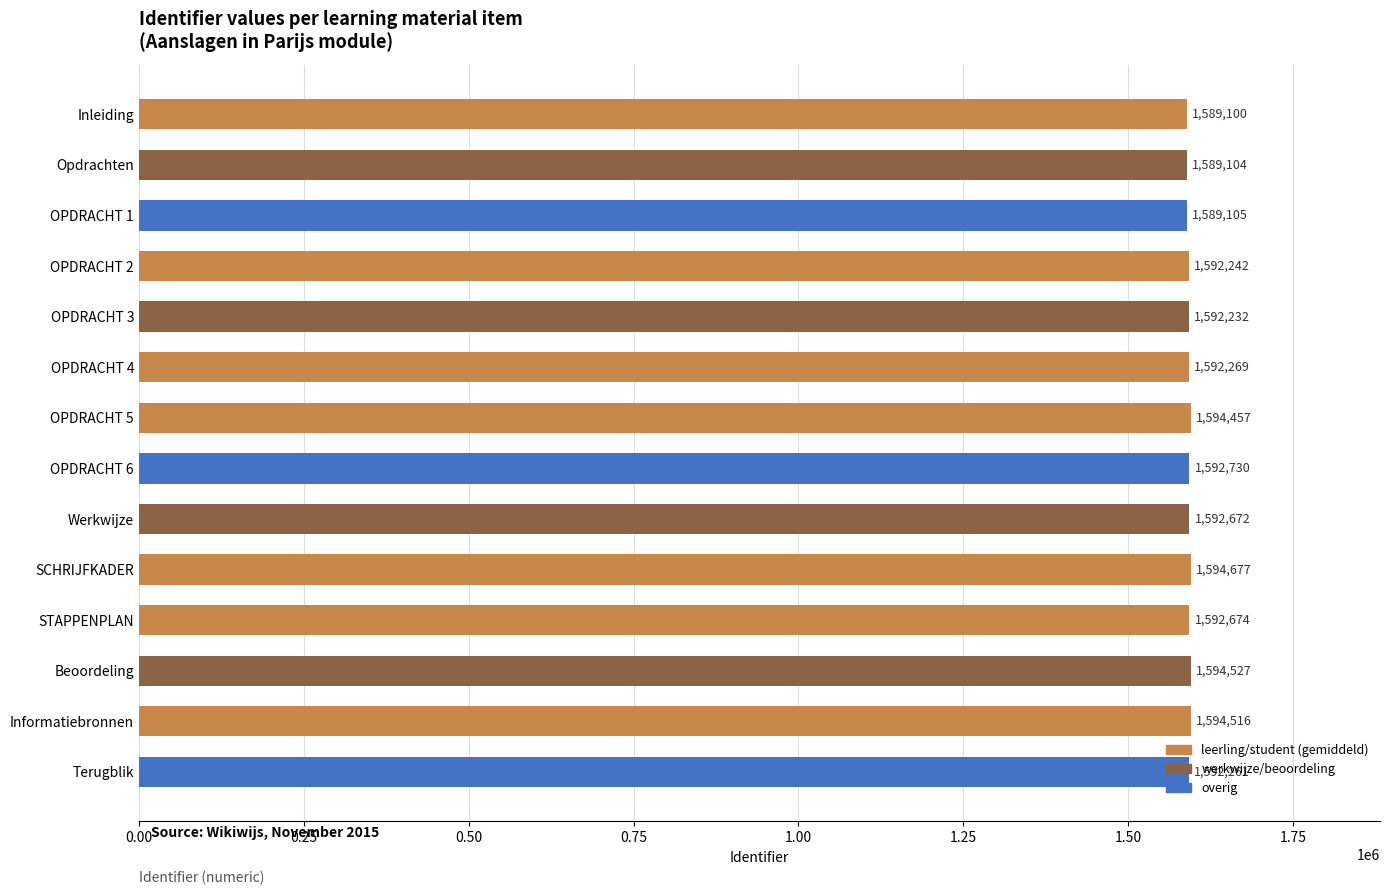

What is the average value?

1592326